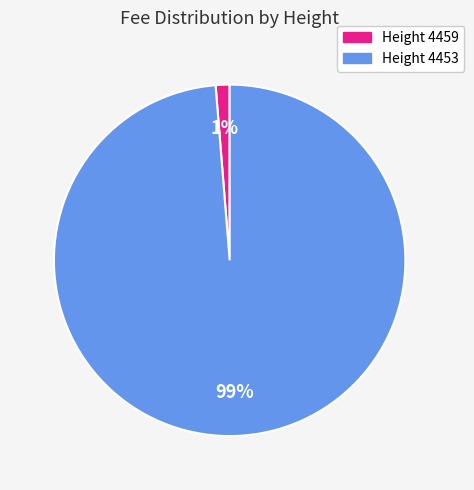

To the nearest percent, what is the average slice percentage?

50%